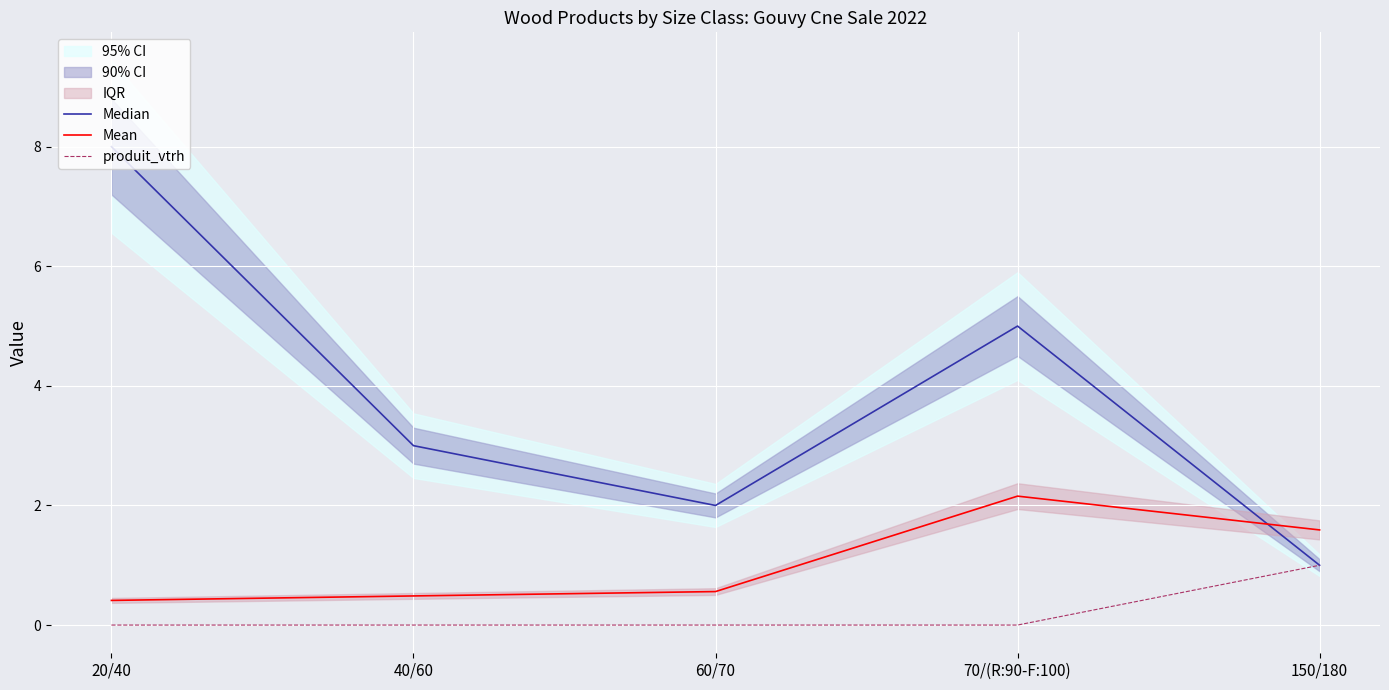

Rank the categories by produit_vtrh value from lowest to highest.

20/40, 40/60, 60/70, 70/(R:90-F:100), 150/180